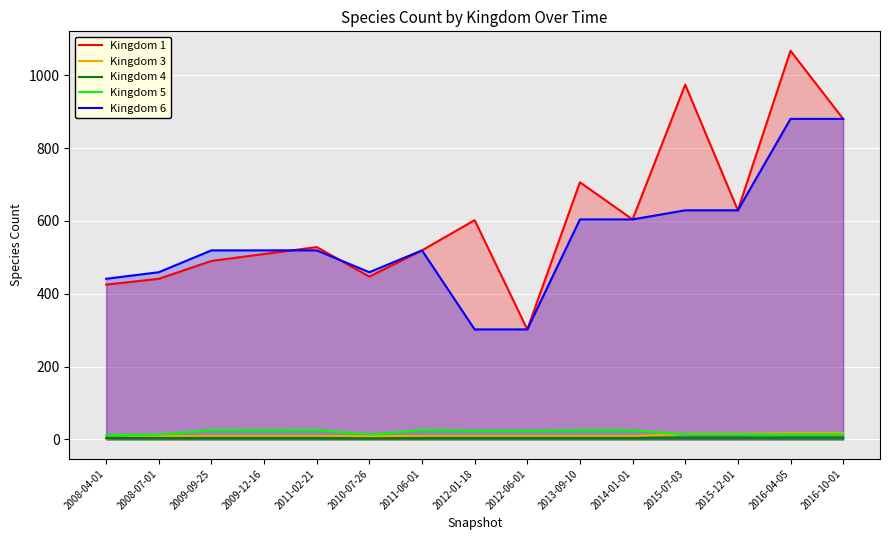

What is the lowest value of the Kingdom 1 series?

302